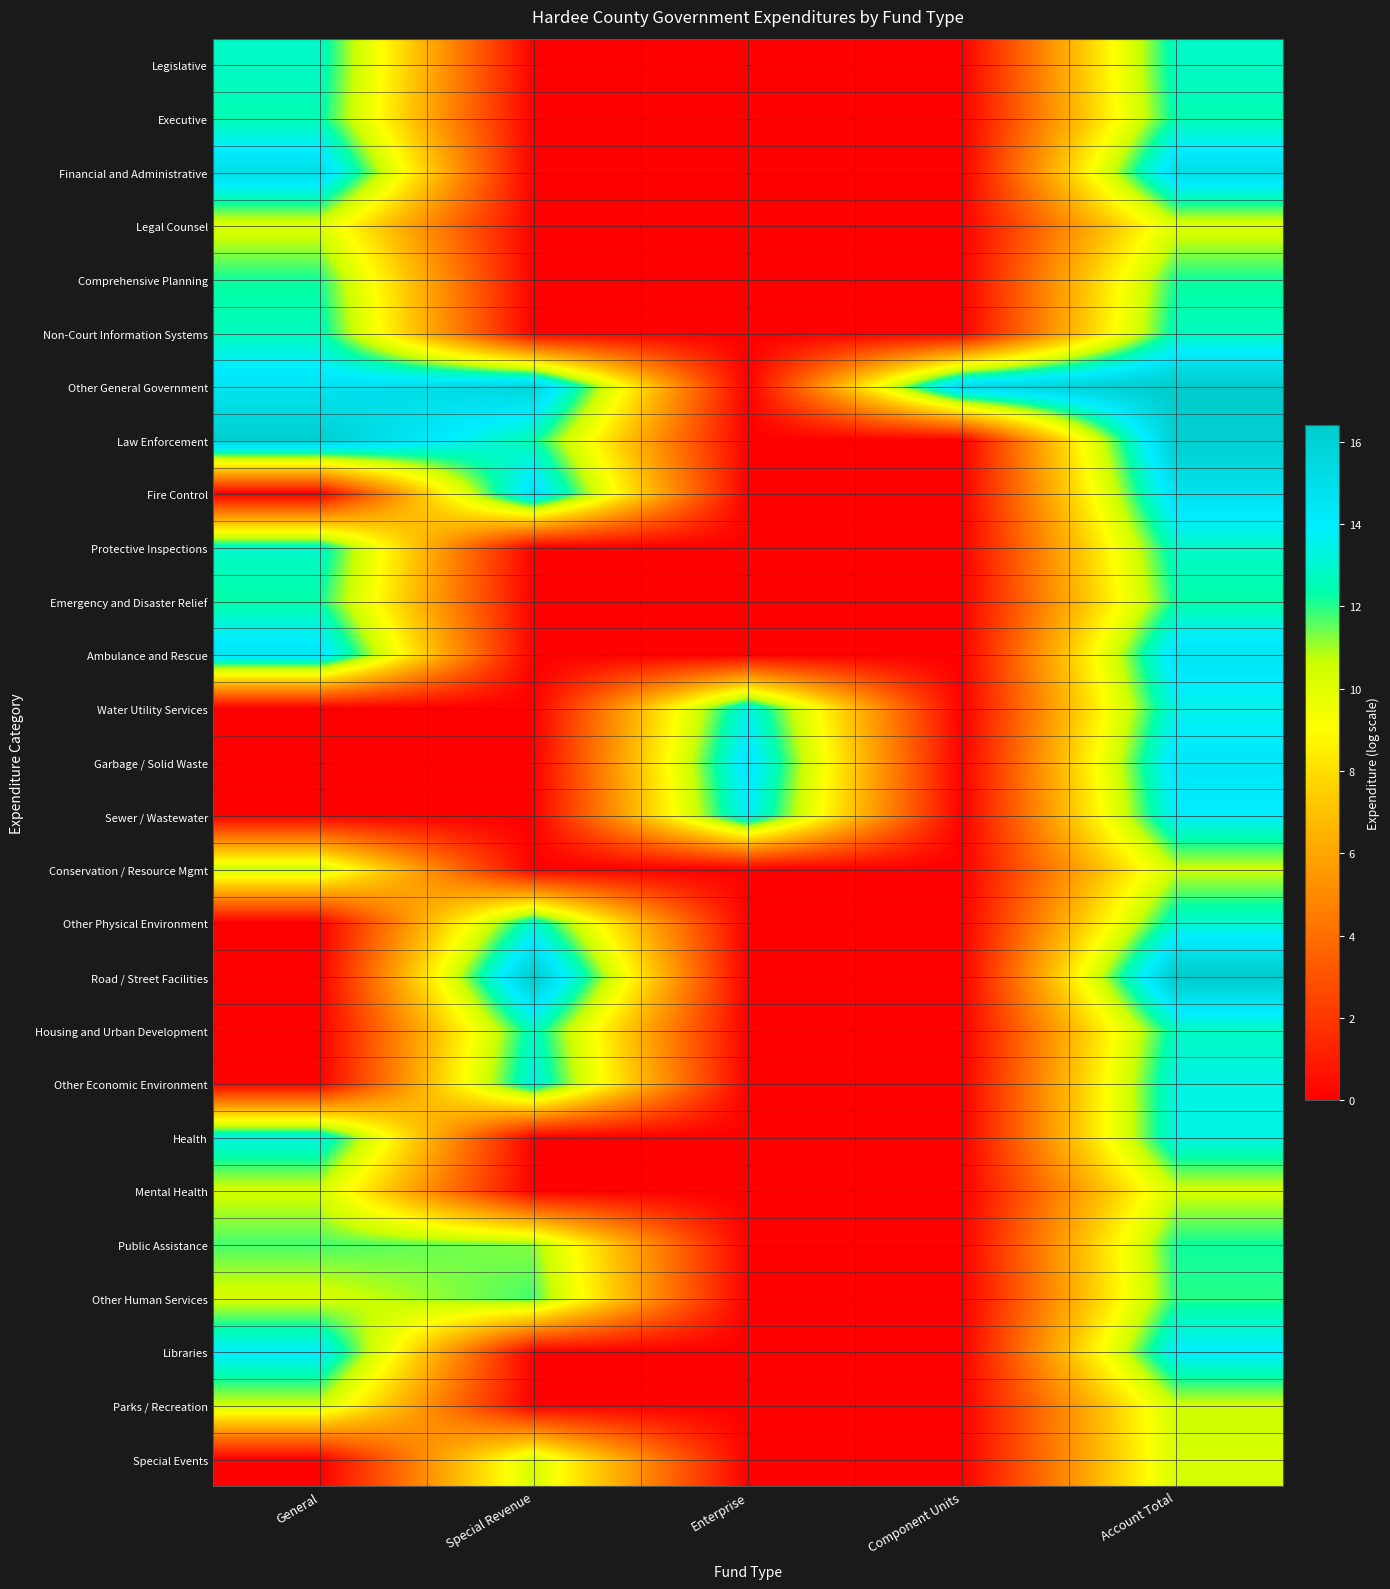

How many series are shown in this chart?

27